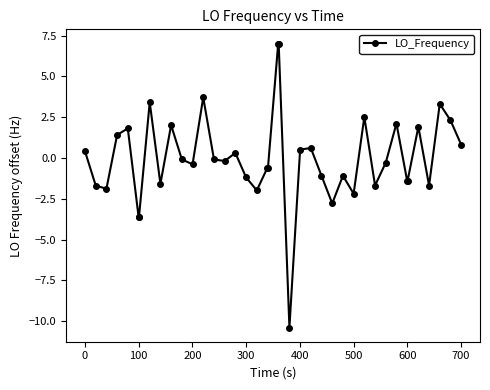

What is the minimum value shown in the chart?

-10.4